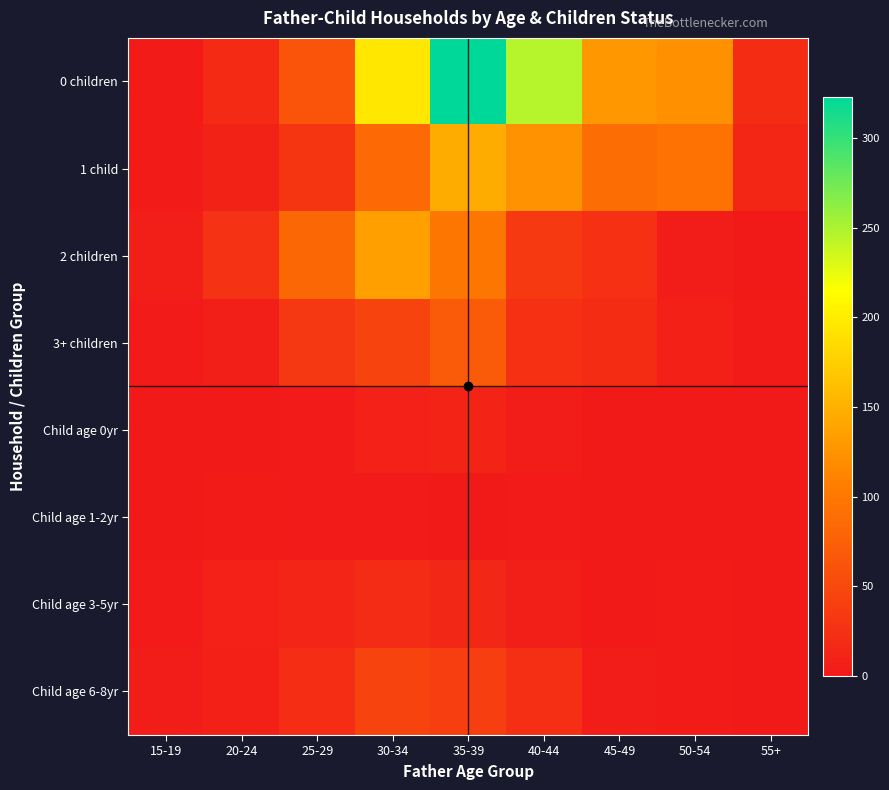

Rank the series at 20-24 from highest to lowest value.

2 children, 0 children, 1 child, Child age 3-5yr, Child age 6-8yr, 3+ children, Child age 1-2yr, Child age 0yr